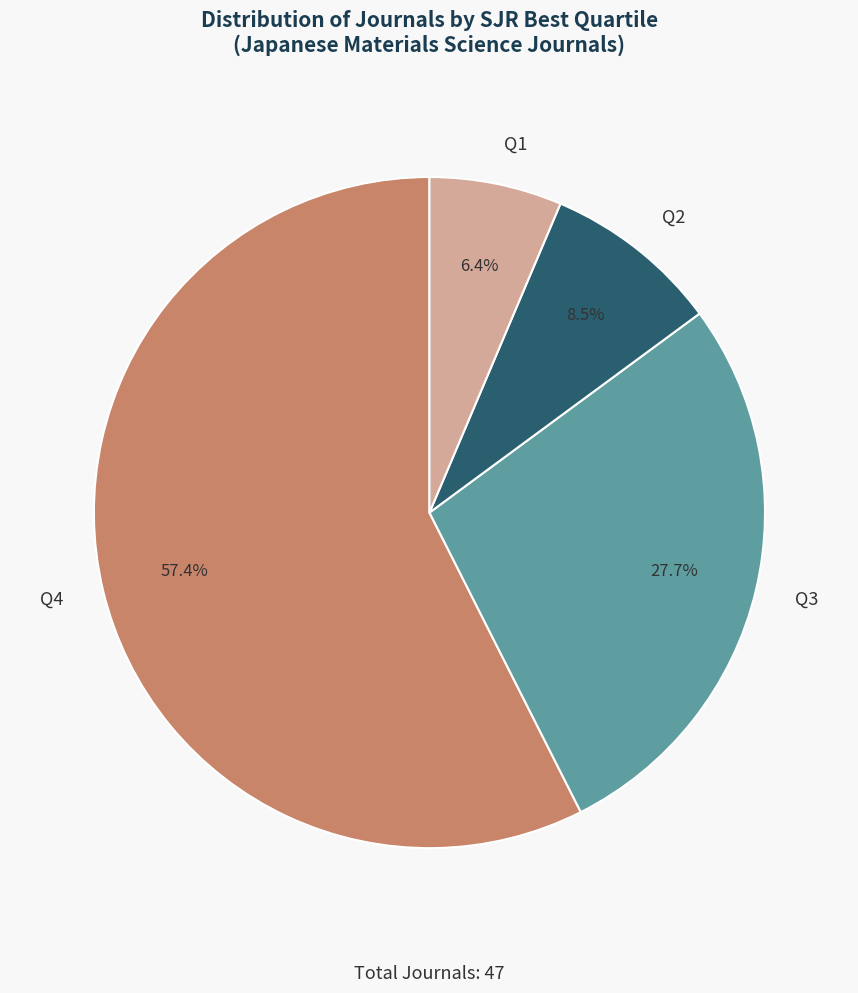

To the nearest percent, what portion does Q4 represent?

57%